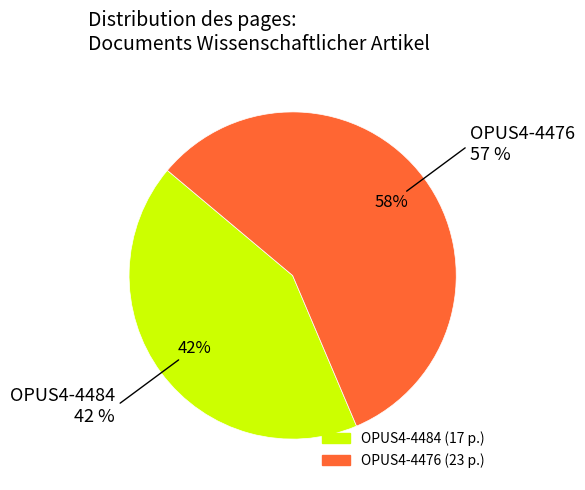

To the nearest percent, what portion does OPUS4-4484 represent?

42%